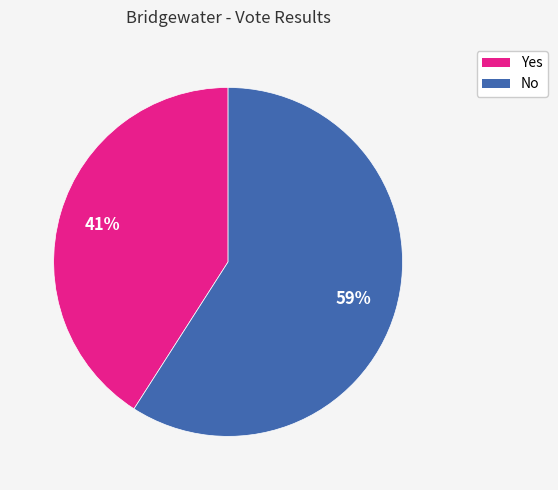

Does No account for over 50% of the chart?

Yes